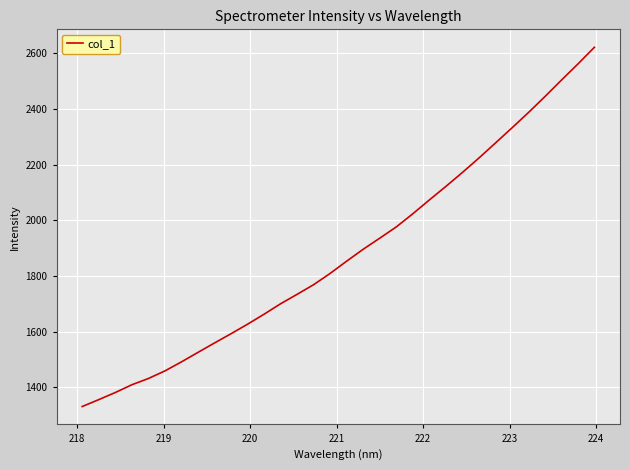

What is the difference between the maximum and minimum values?

1289.9